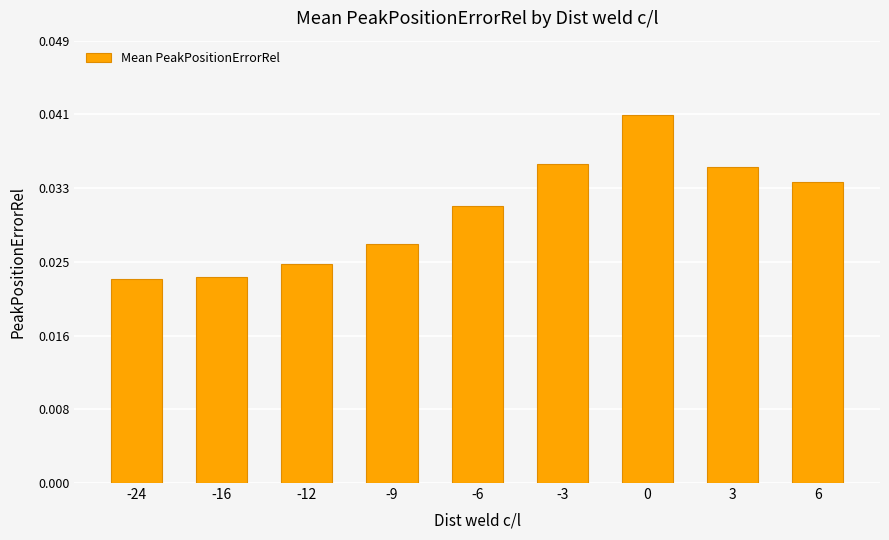

Are the bars horizontal?

No